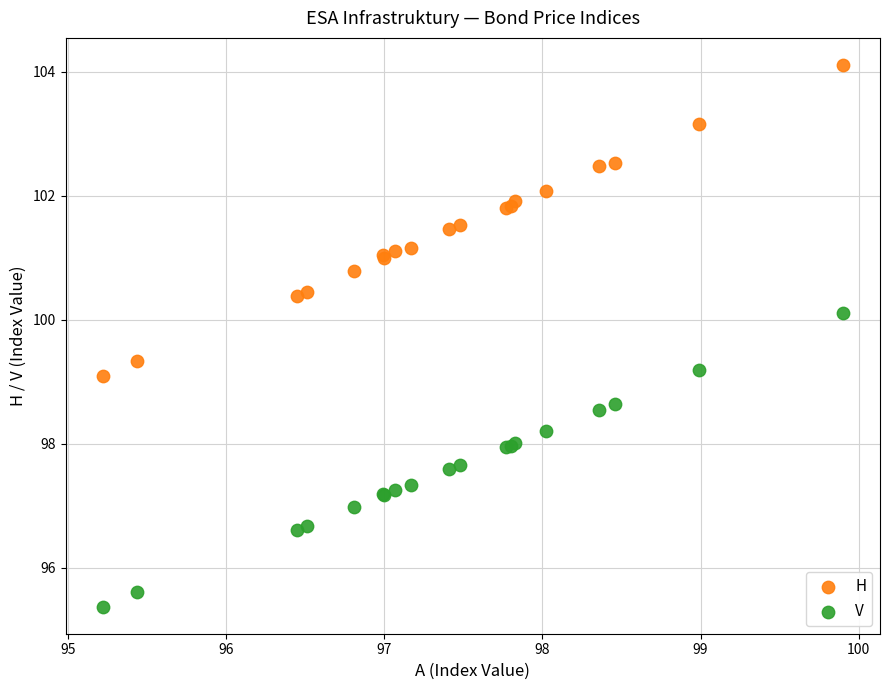

Which series contains the highest Y value?

H